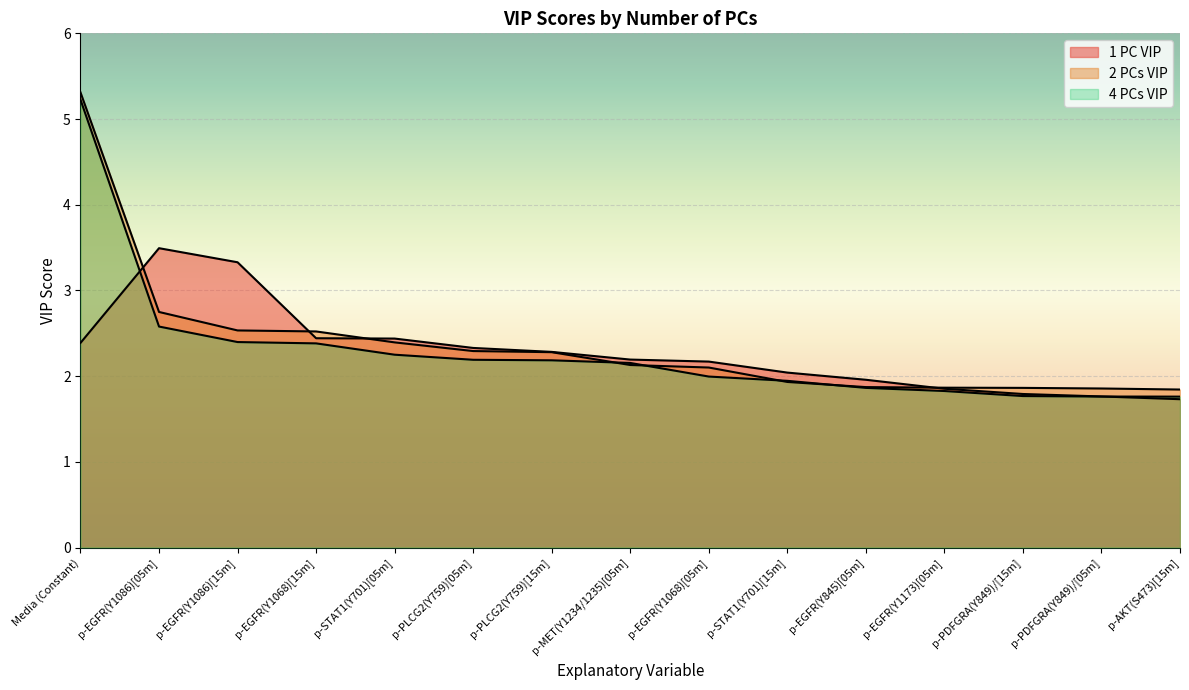

What is the sum of the 1 PC VIP values at p-STAT1(Y701)[15m] and p-EGFR(Y1068)[05m]?

4.2